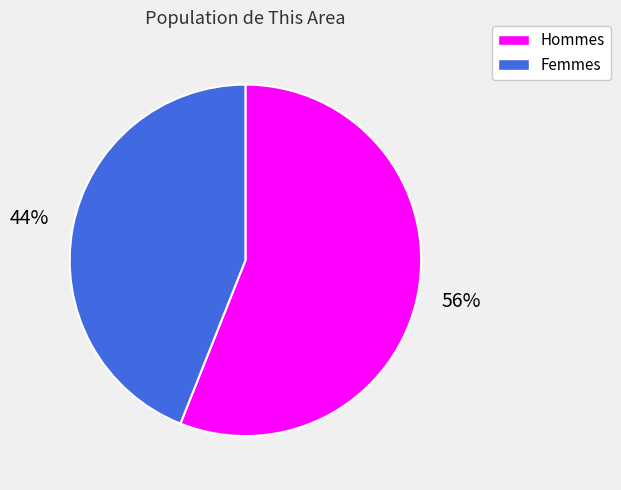

To the nearest percent, what is the difference between the largest and smallest slice percentages?

12%